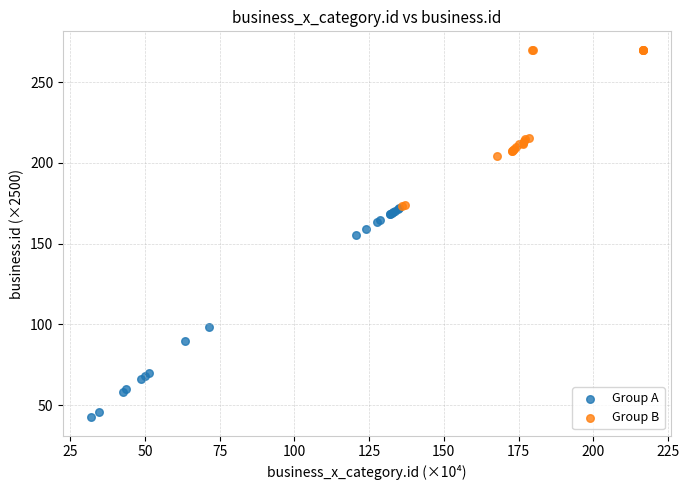

Which series has the largest Y range (max minus min)?

Group A